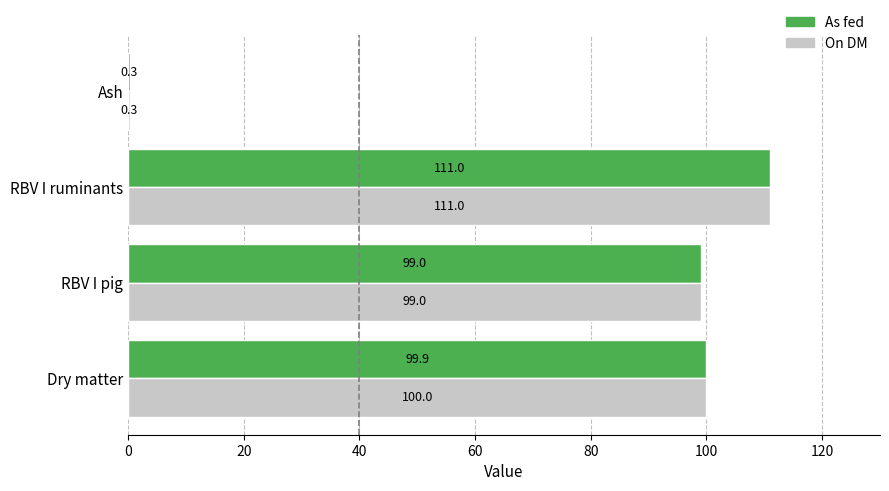

What is the sum of the On DM values at RBV I ruminants and Dry matter?

211.0